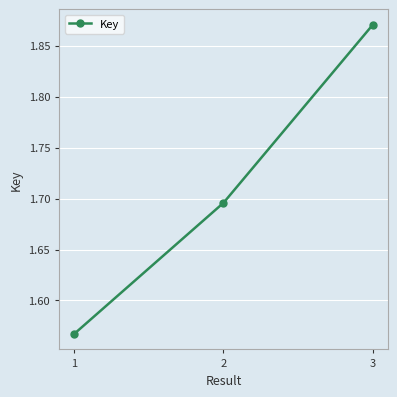

The chart shows a value of 3.2 at 3. True or false?

False